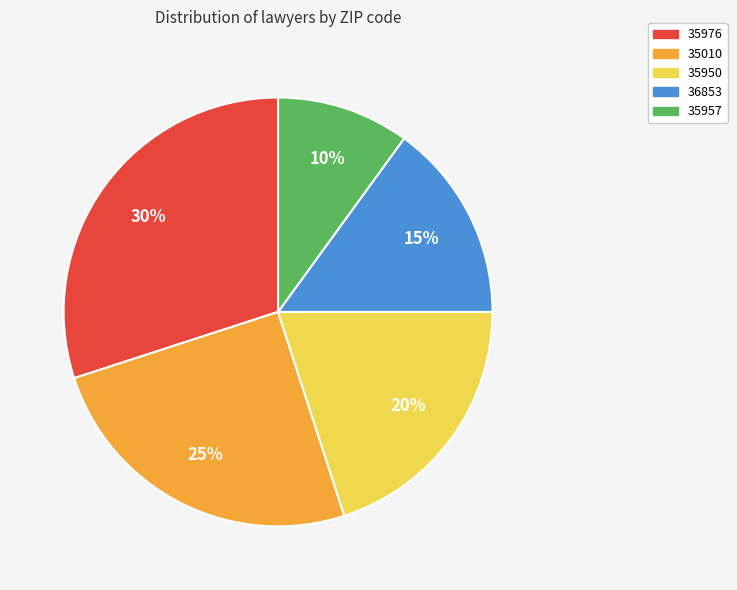

Is there any slice that represents more than half of the pie?

No